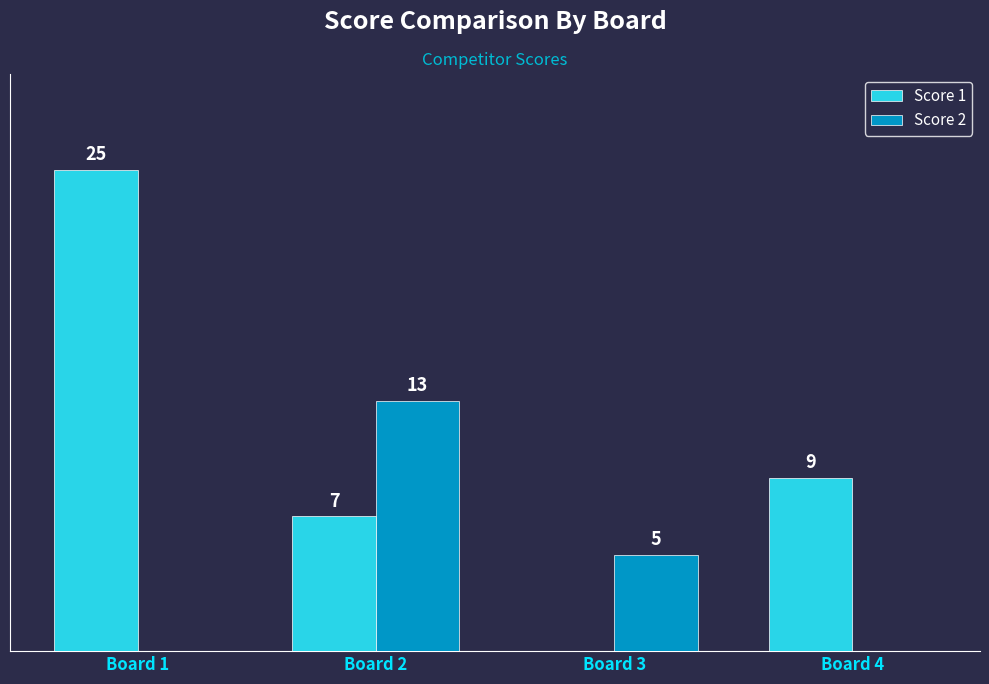

At which category is the sum across all series the highest?

Board 1